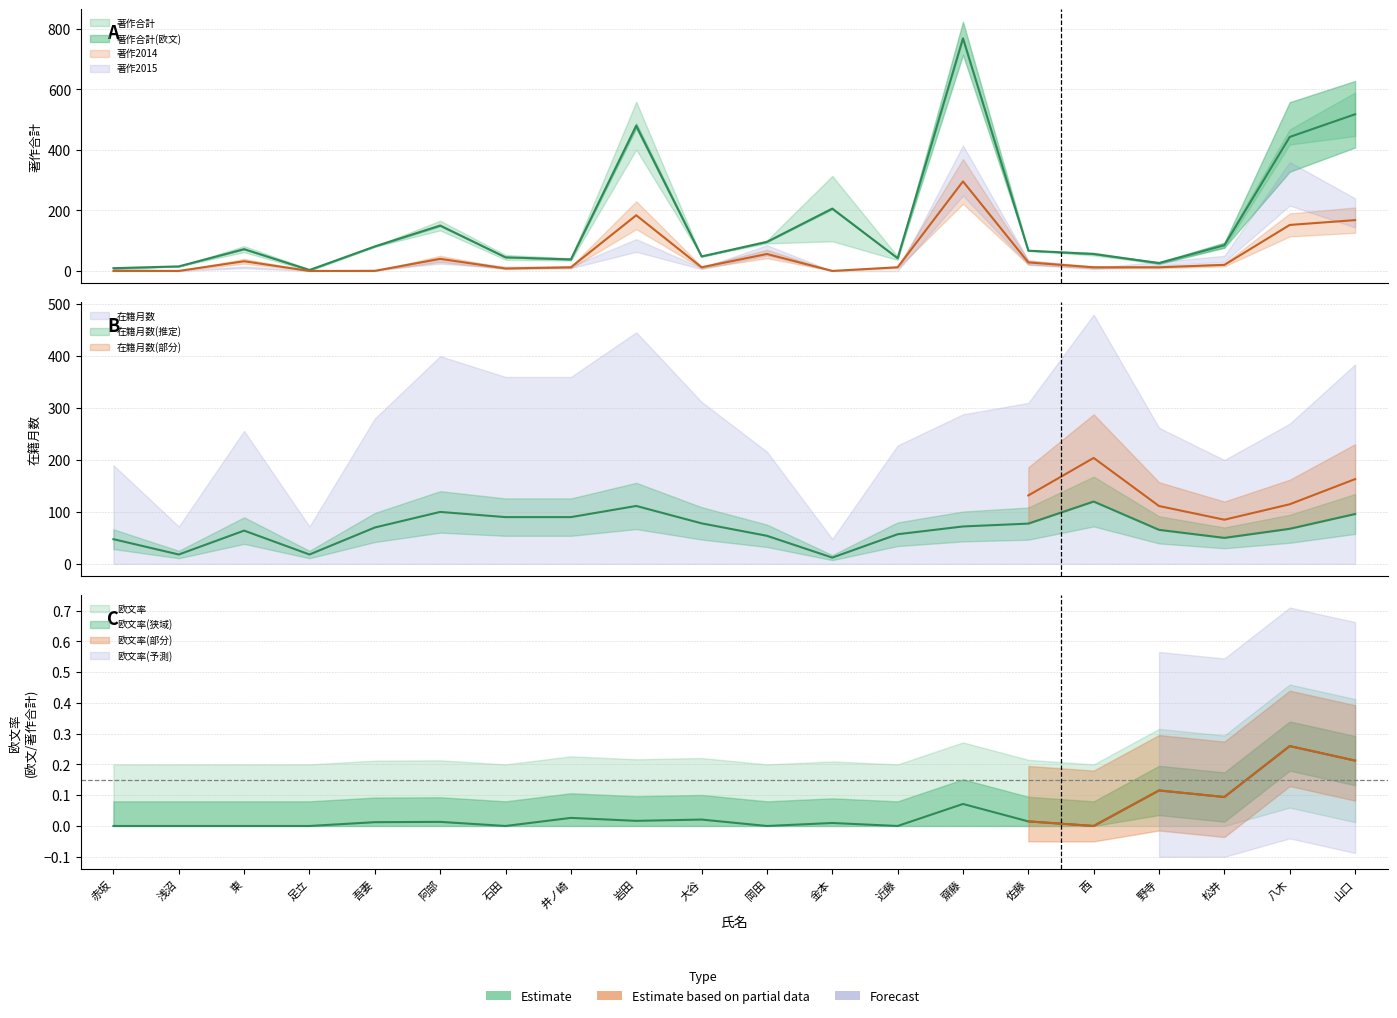

What is the difference between the highest and lowest values at 西?

108.0